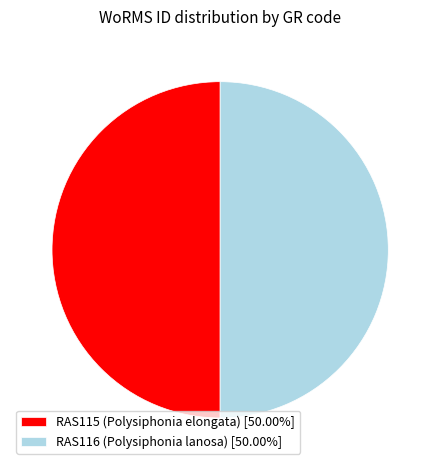

Combined, do RAS115 (Polysiphonia elongata) [50.00%] and RAS116 (Polysiphonia lanosa) [50.00%] account for over 50%?

Yes